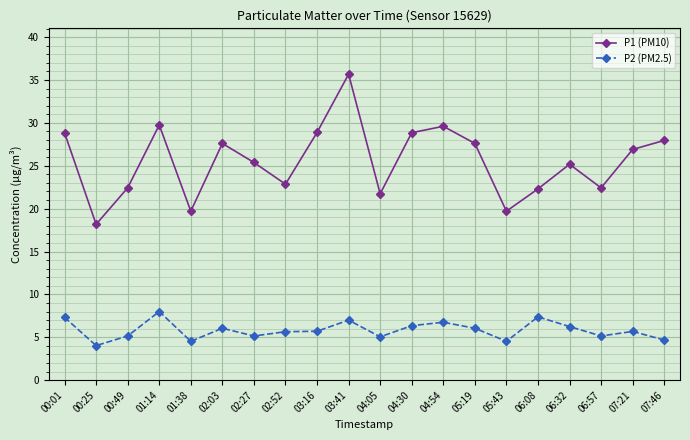

At 04:05, list the series in order from smallest to largest.

P2 (PM2.5), P1 (PM10)